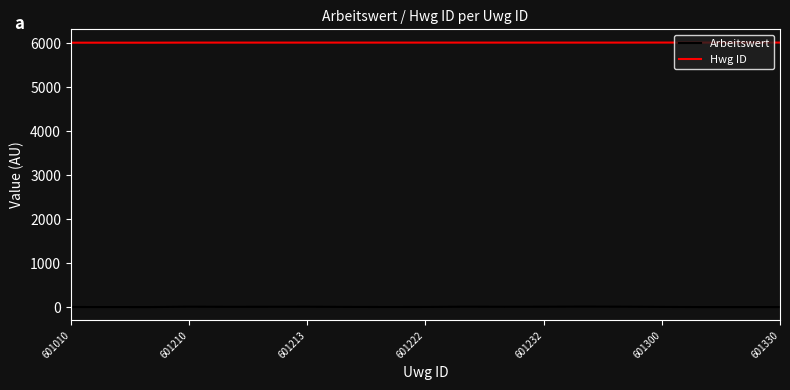

What is the difference between the second highest and minimum values in the Arbeitswert series?

9.0